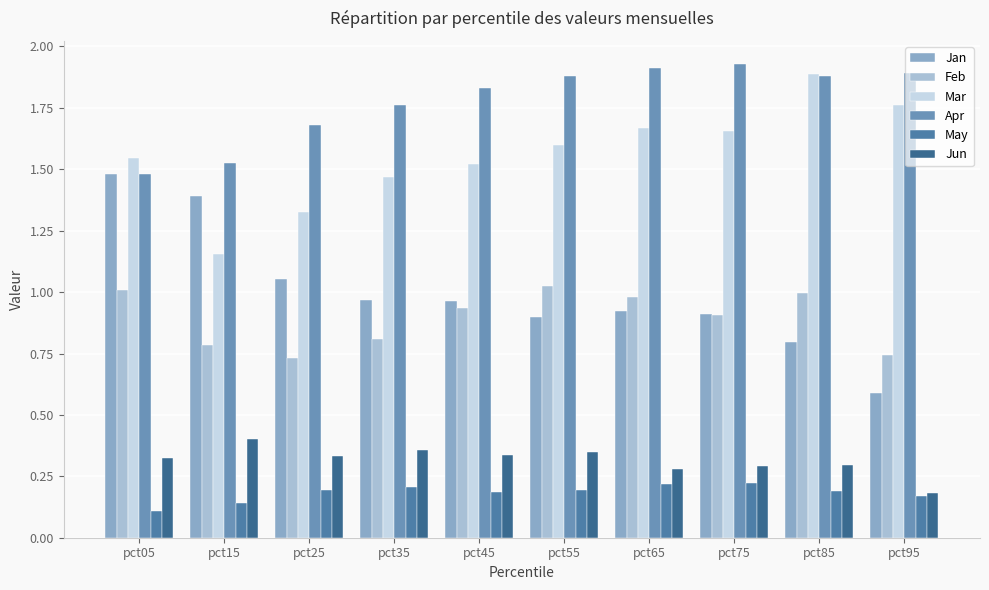

How many bars are there in each group?

6